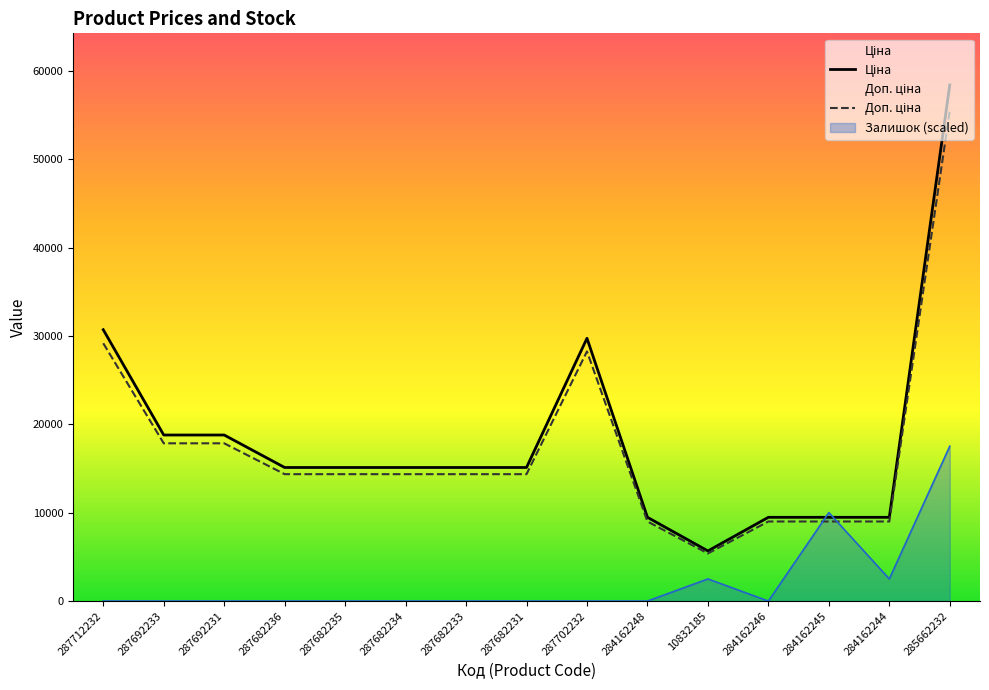

What is the sum of the Доп. ціна values at 10832185 and 287682231?

19754.1